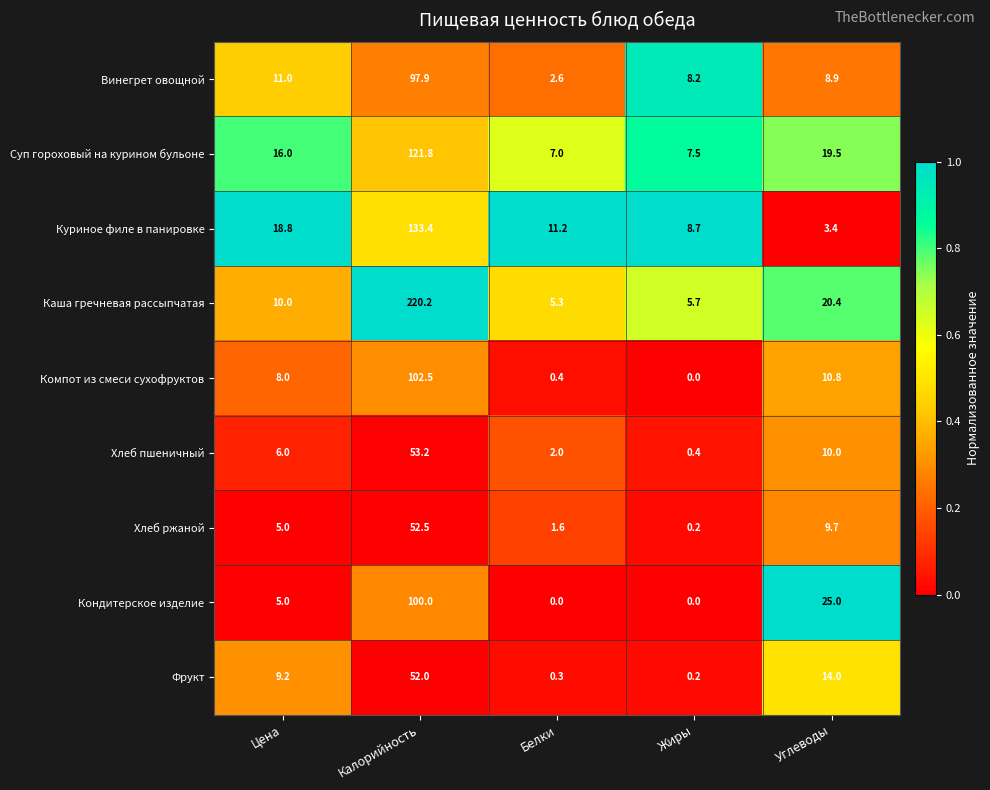

Where is Каша гречневая рассыпчатая nearest to the value 112?

Углеводы